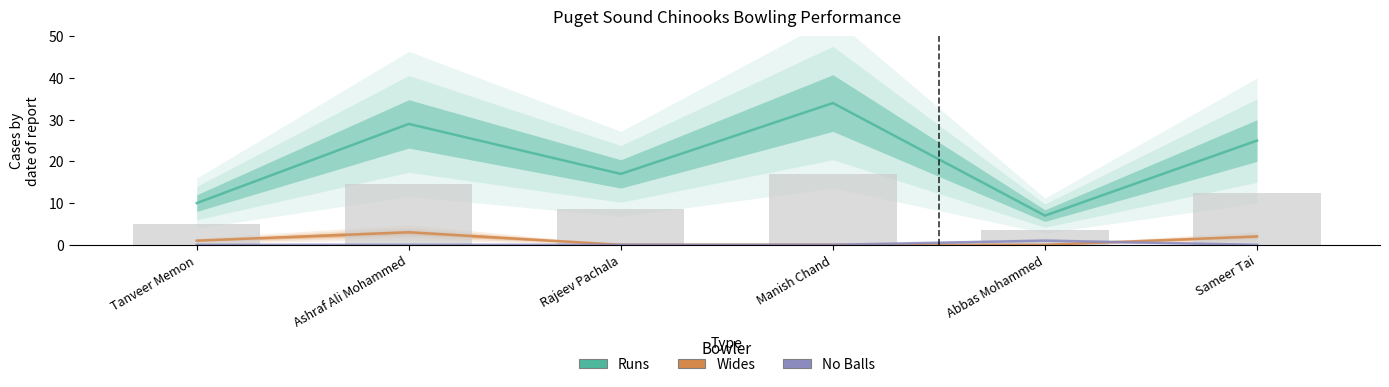

Does the chart contain any negative values?

No